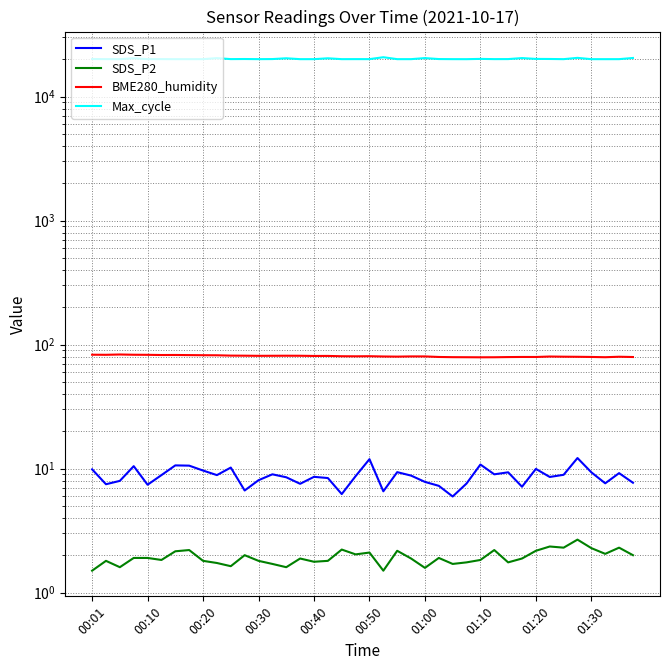

The value of SDS_P2 at 23 is 1.9. True or false?

True